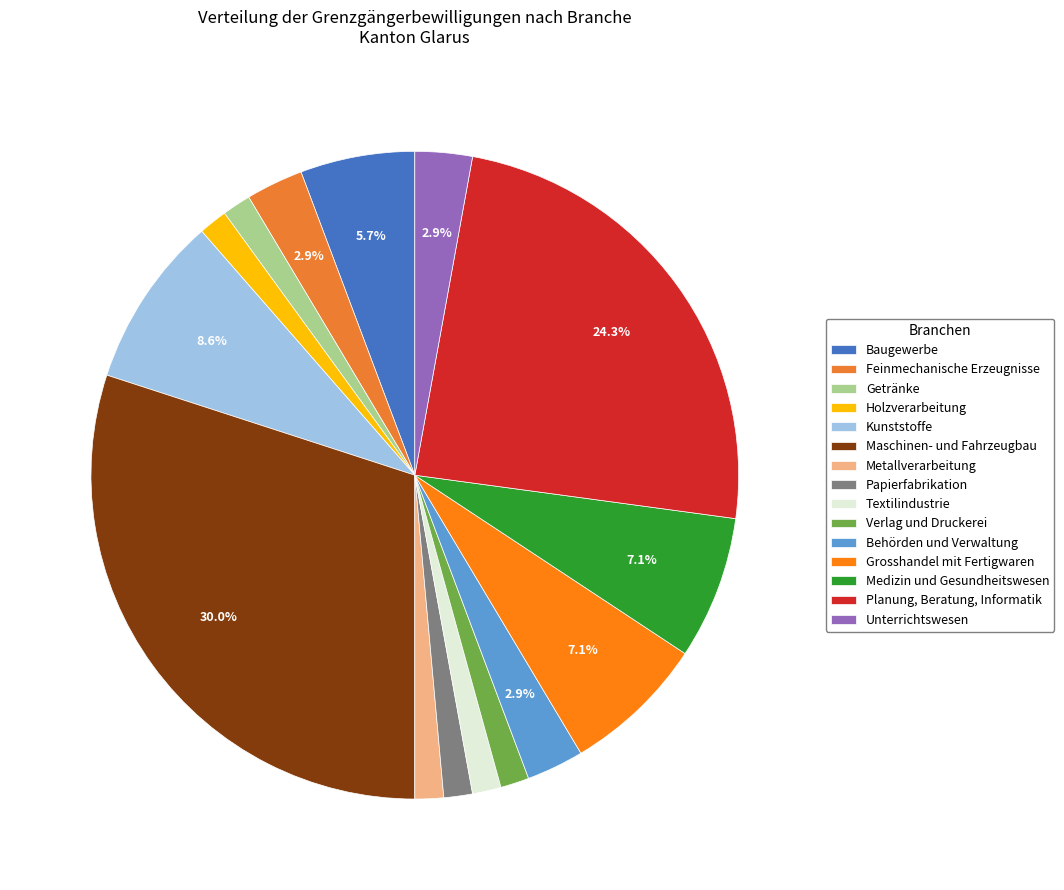

To the nearest percent, what percentage of the pie is Verlag und Druckerei?

1%